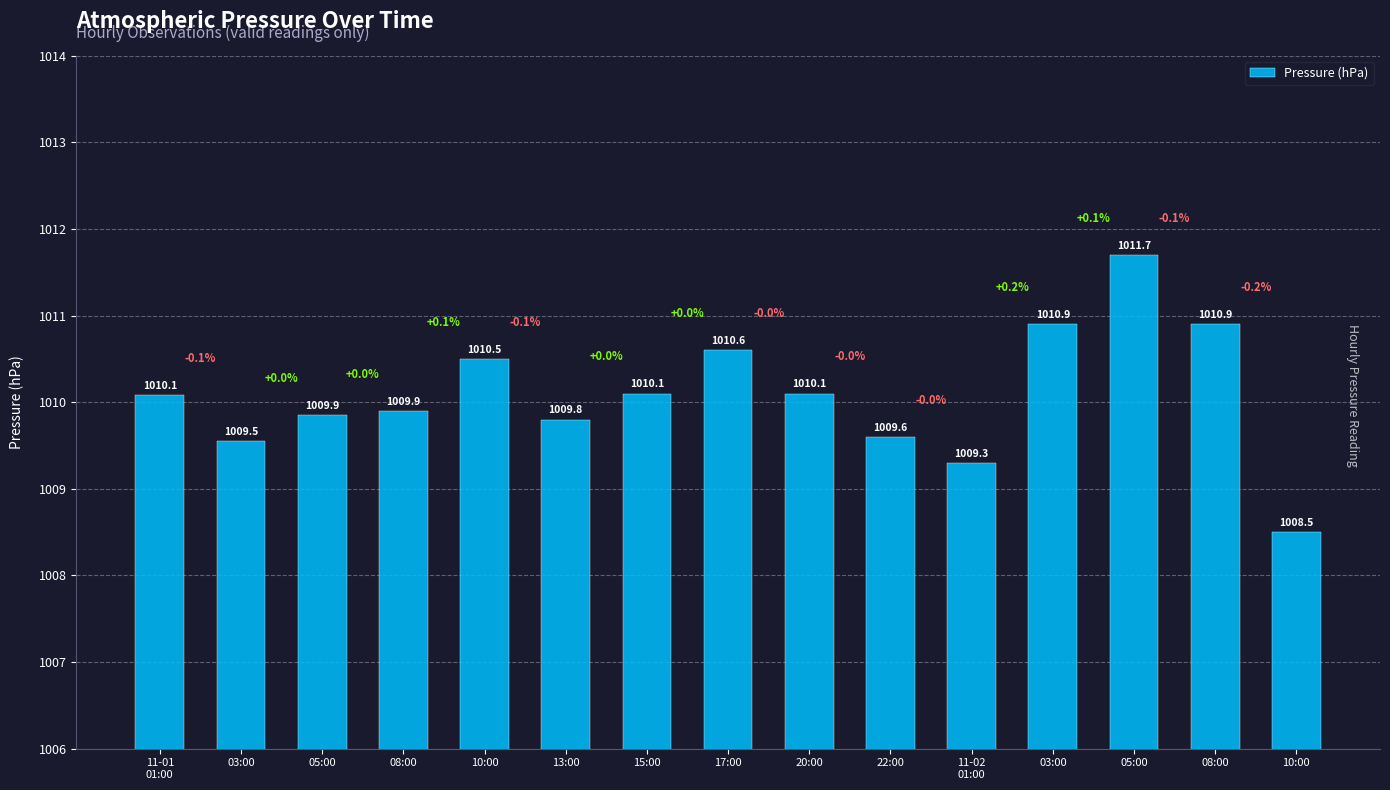

What is the average value?

1010.1